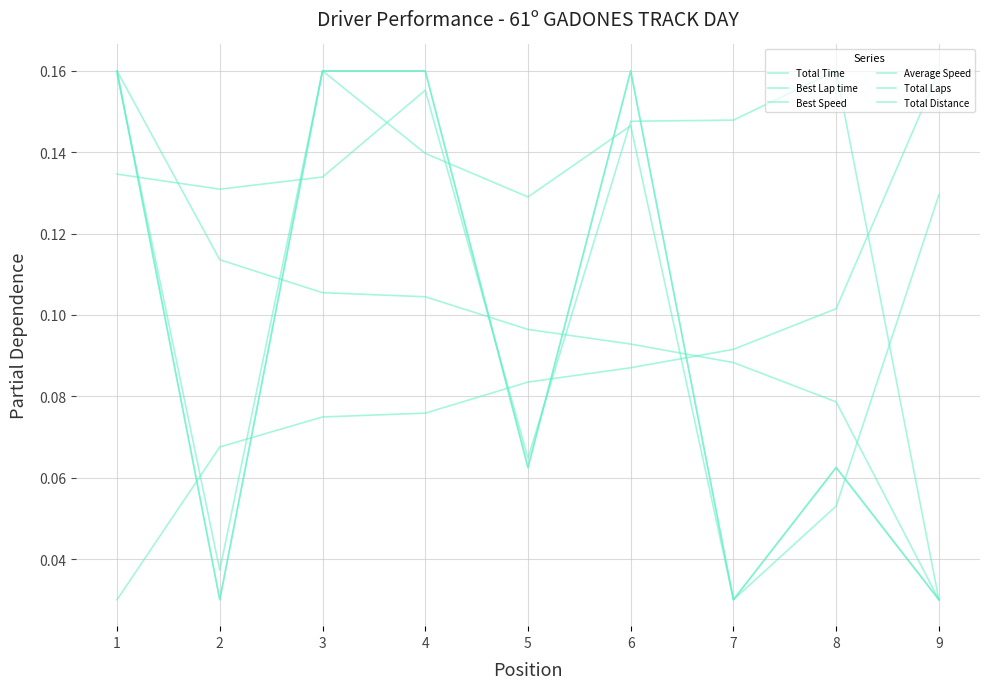

Reading left to right, list all the values displayed in this chart.

Total Time: 0.1	0.1	0.1	0.2	0.1	0.1	0.1	0.2	0.0
Best Lap time: 0.0	0.1	0.1	0.1	0.1	0.1	0.1	0.1	0.2
Best Speed: 0.2	0.1	0.1	0.1	0.1	0.1	0.1	0.1	0.0
Average Speed: 0.2	0.0	0.2	0.1	0.1	0.1	0.0	0.1	0.1
Total Laps: 0.2	0.0	0.2	0.2	0.1	0.2	0.0	0.1	0.0
Total Distance: 0.2	0.0	0.2	0.2	0.1	0.2	0.0	0.1	0.0